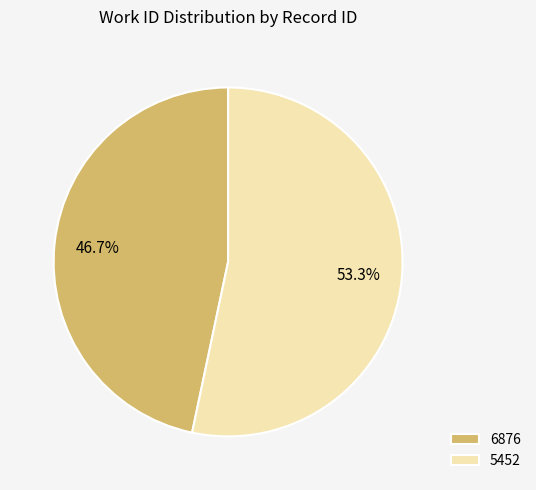

What percentage is NOT represented by 5452?

46.7%